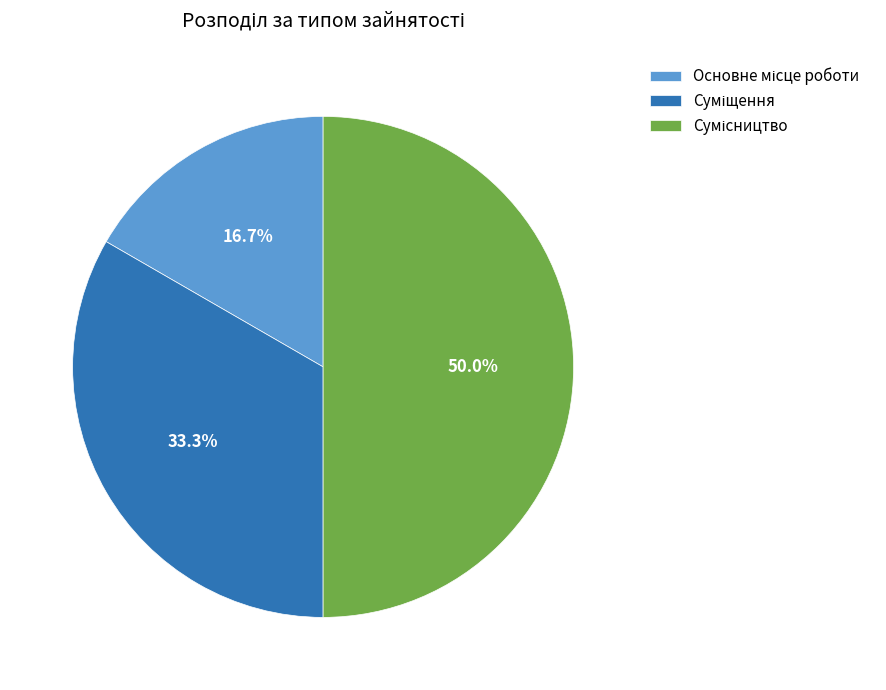

Count the number of slices in the pie.

3